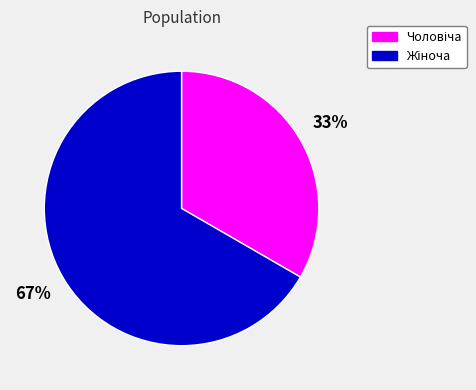

To the nearest percent, what is the average slice percentage?

50%